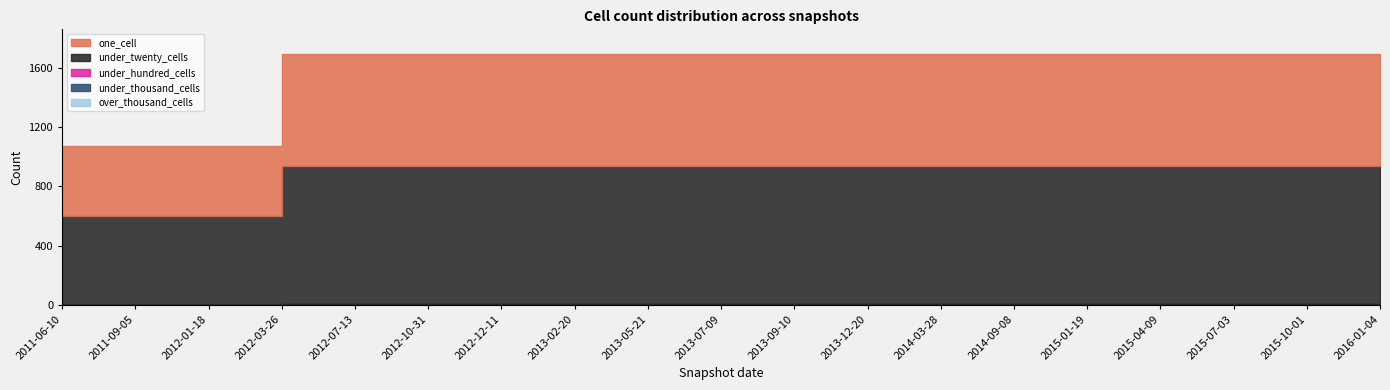

True or false: one_cell has a value of 752 at 2016-01-04.

True